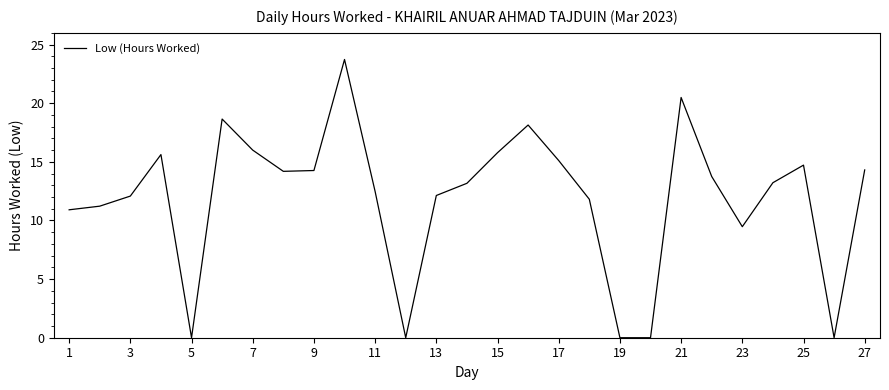

How many lines are shown in the chart?

1